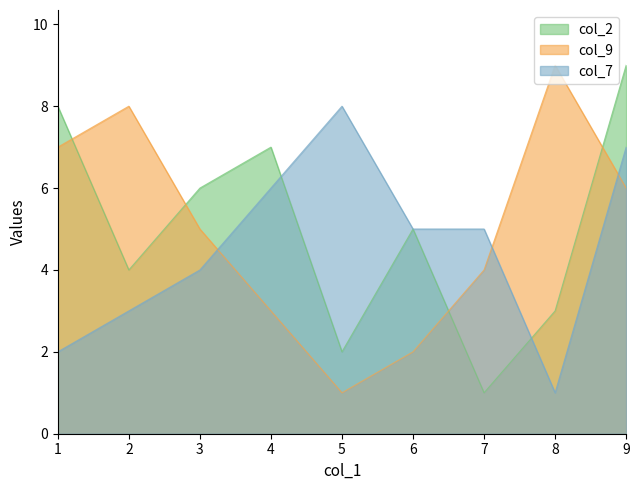

What is the total value across all series at 5?

11